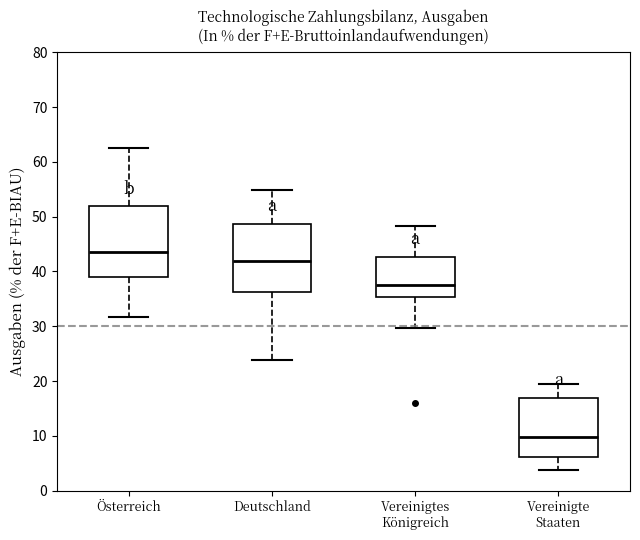

Which box has the highest median line?

Österreich